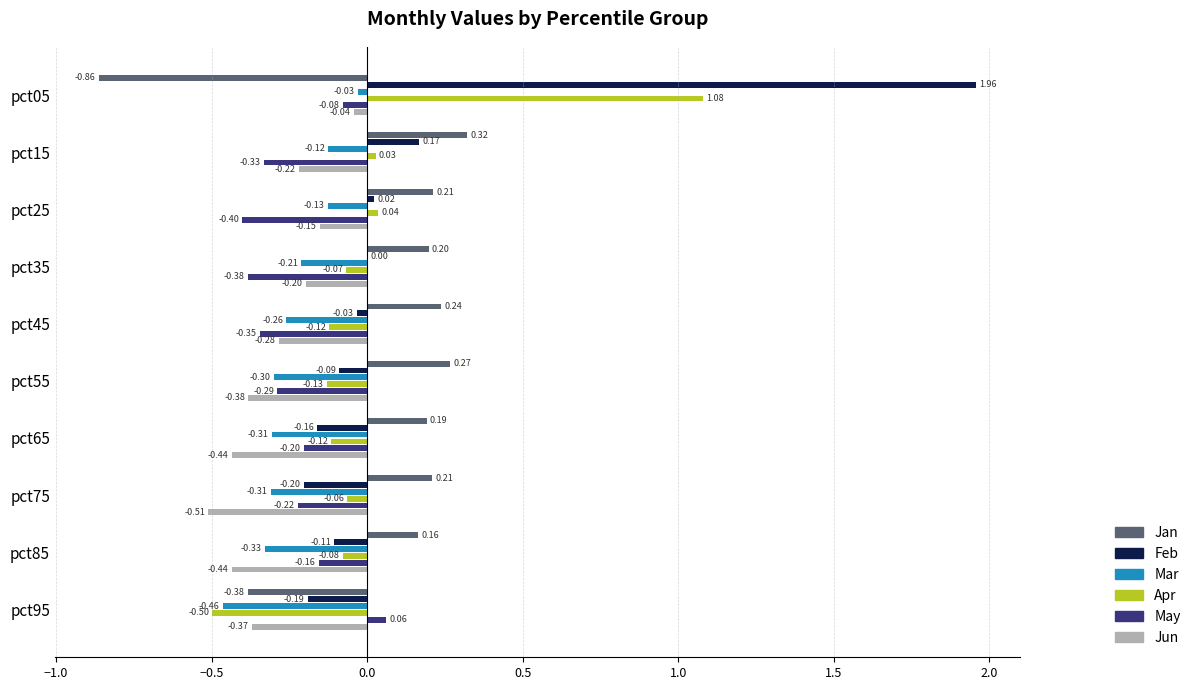

What are all the series names shown in the legend?

Jan, Feb, Mar, Apr, May, Jun